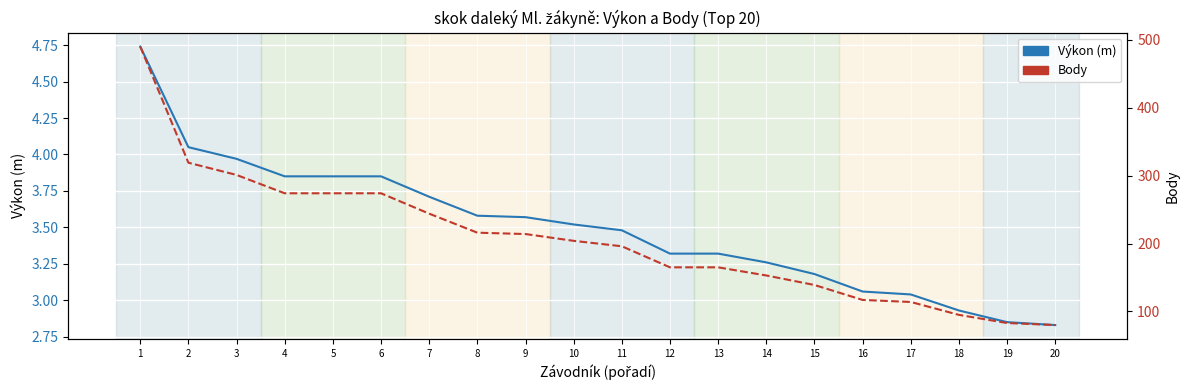

What is the sum of all Výkon (m) values?

70.0